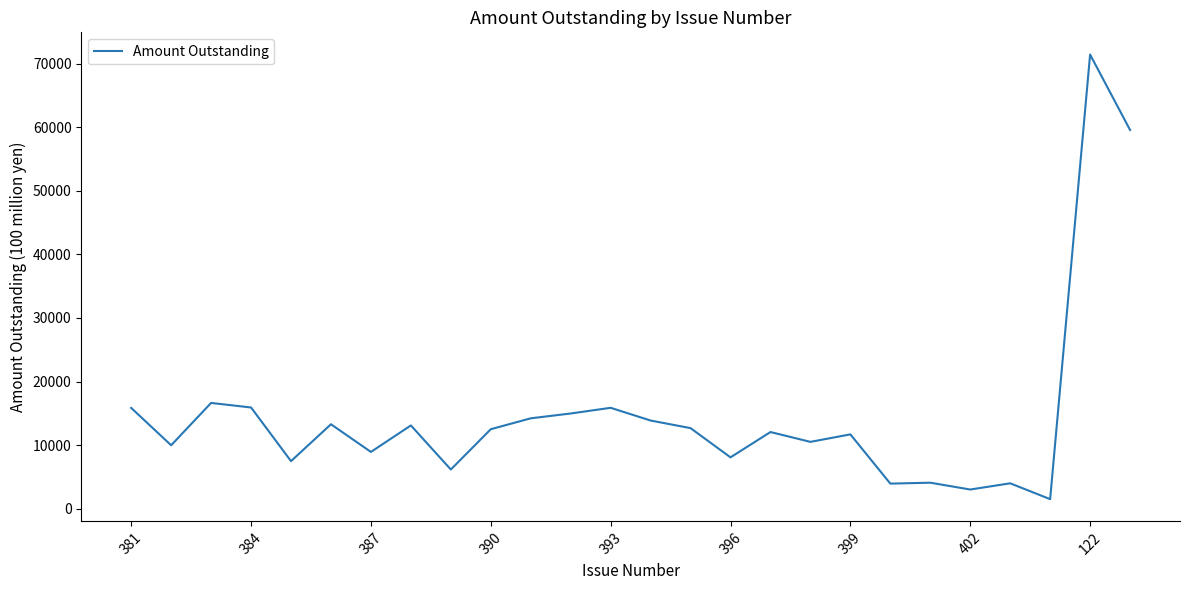

What is the greatest value displayed?

71428